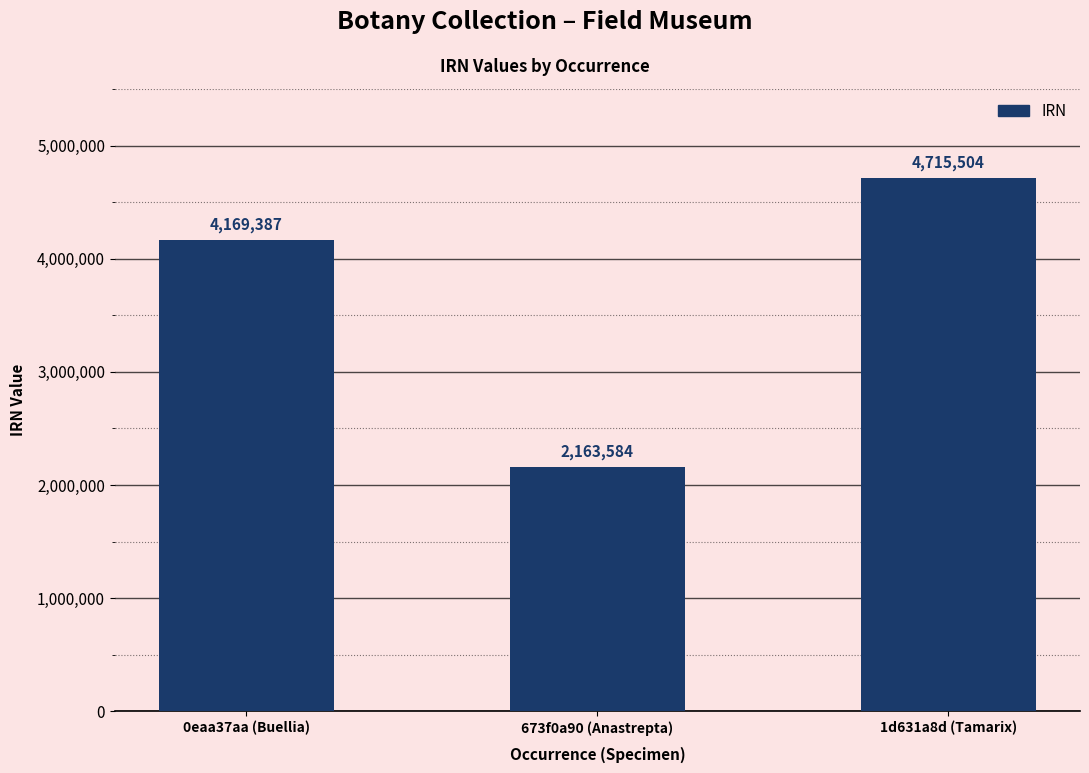

How many series are shown in this chart?

1